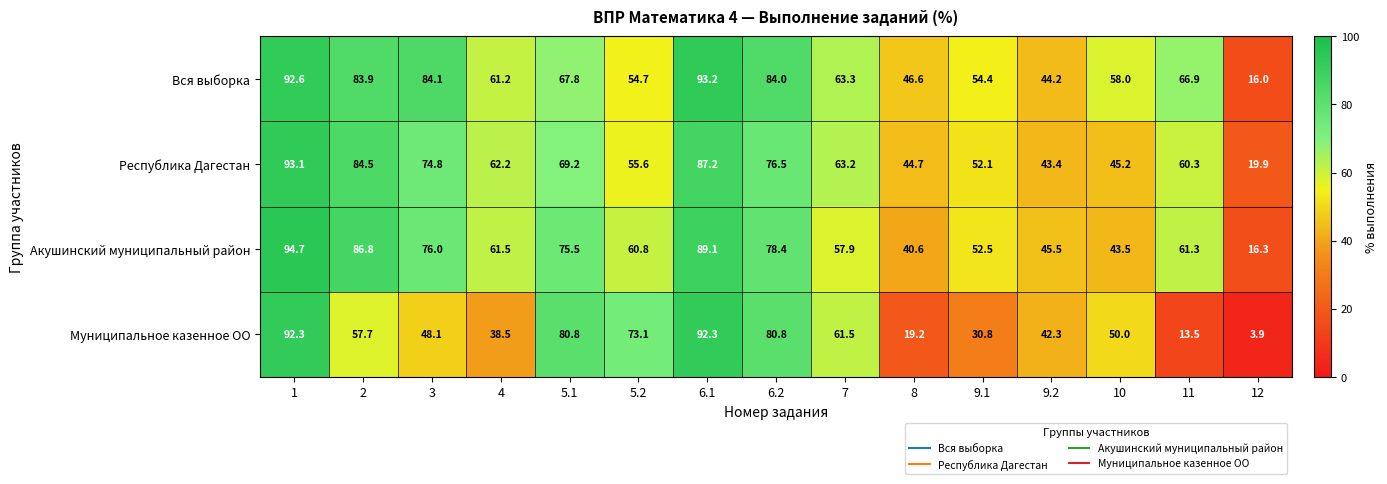

Is it true that Республика Дагестан equals 55.6 at 5.2?

True